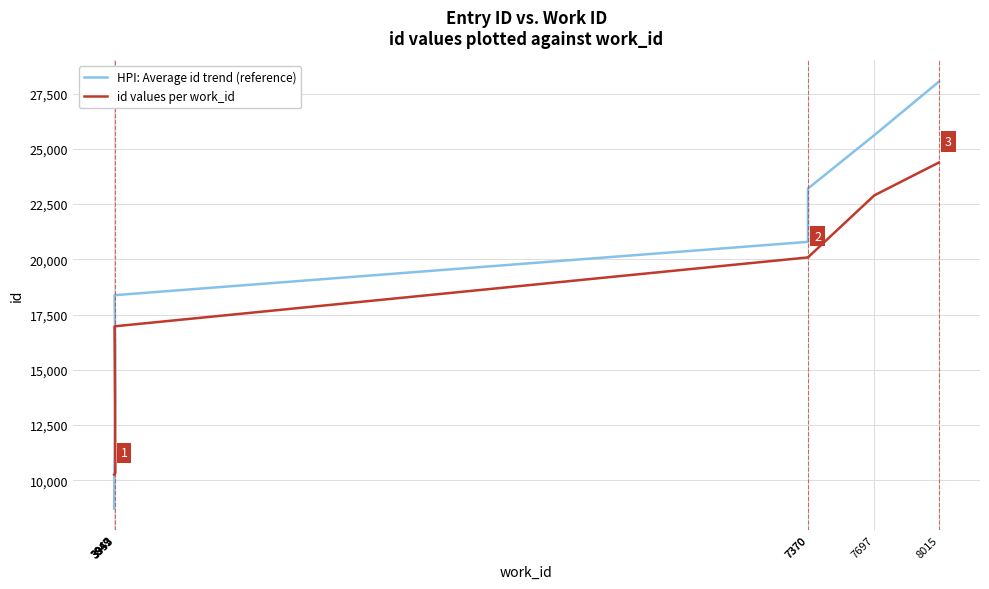

At which label is HPI: Average id trend (reference) closest to 18375?

3949